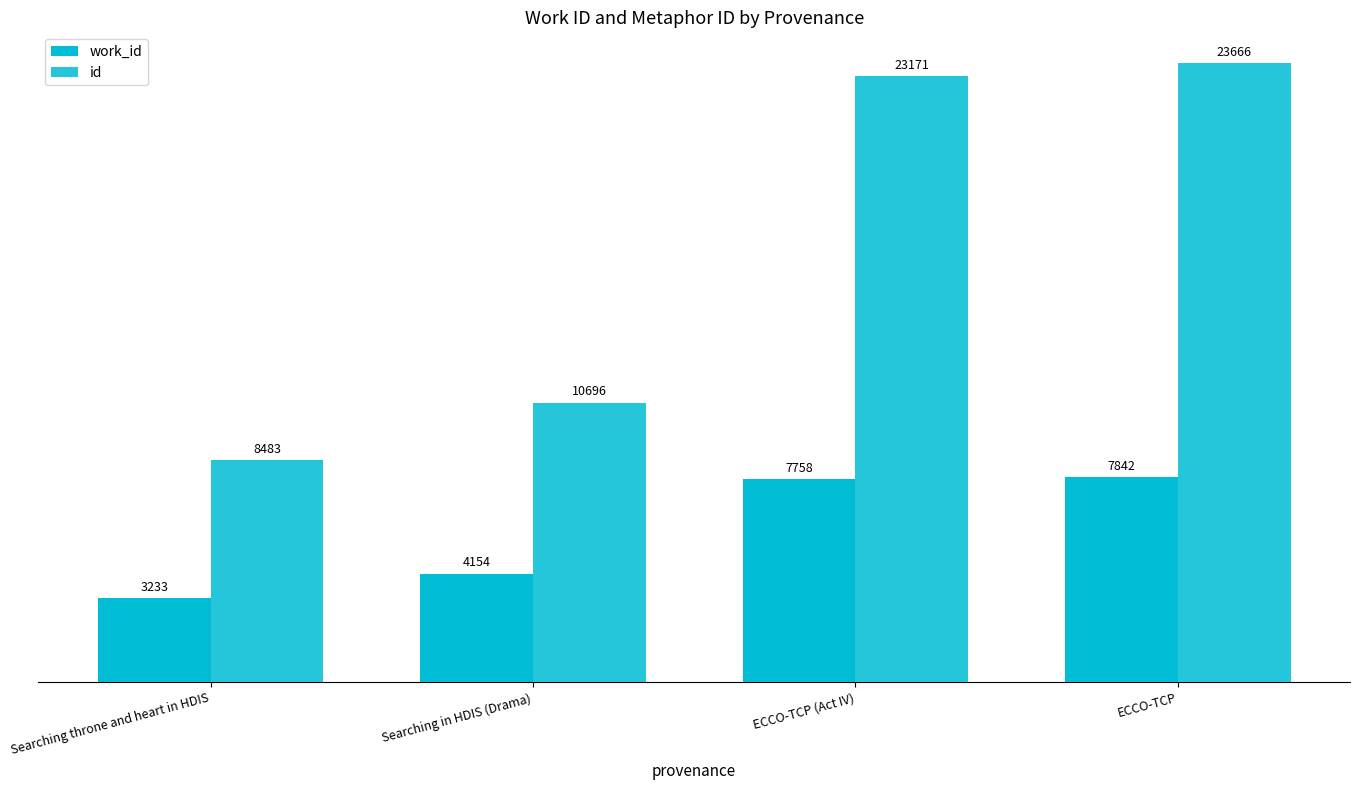

Is it true that work_id equals 4151 at ECCO-TCP (Act IV)?

False